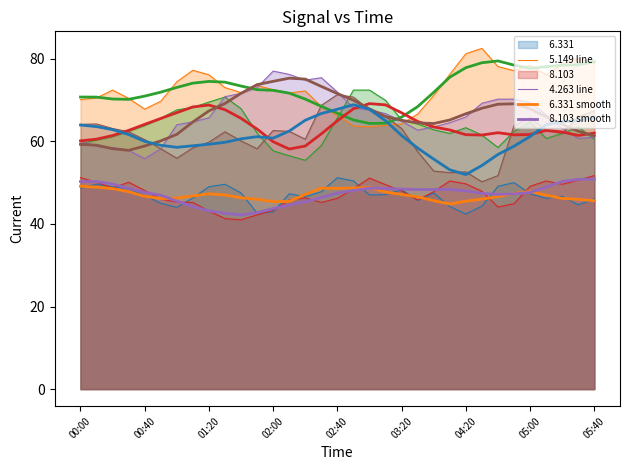

Between 2020/03/14 04:10 and 2020/03/14 03:10, which is larger?

2020/03/14 03:10